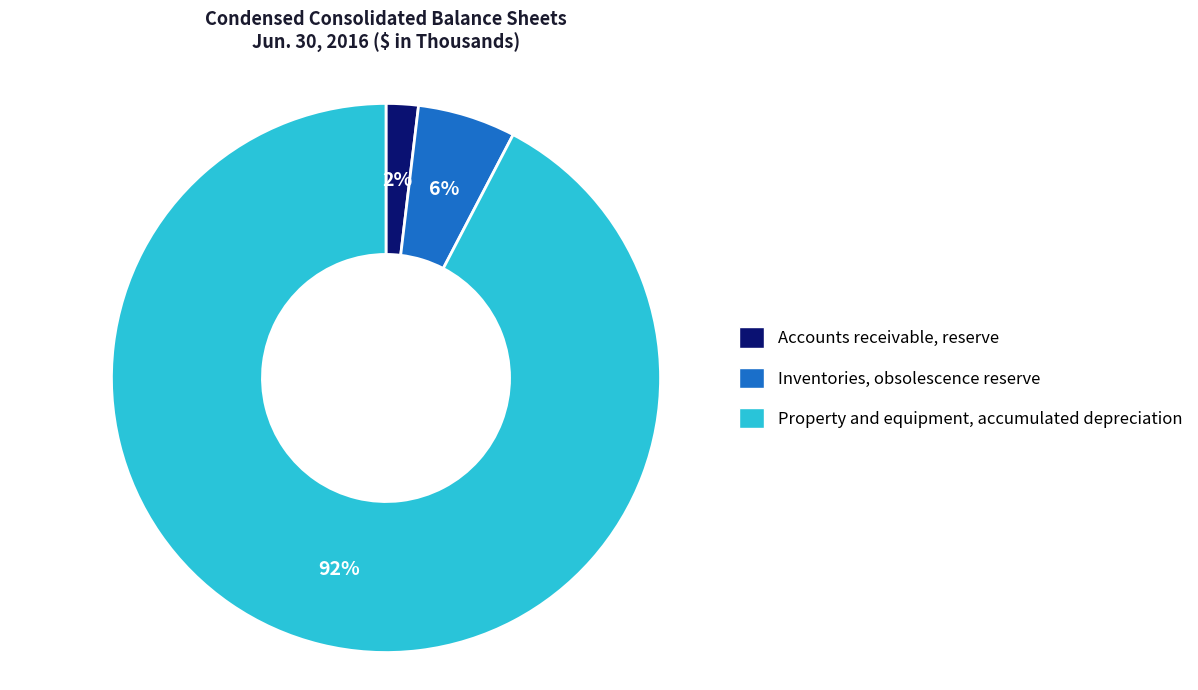

To the nearest percent, what portion does Accounts receivable, reserve represent?

2%